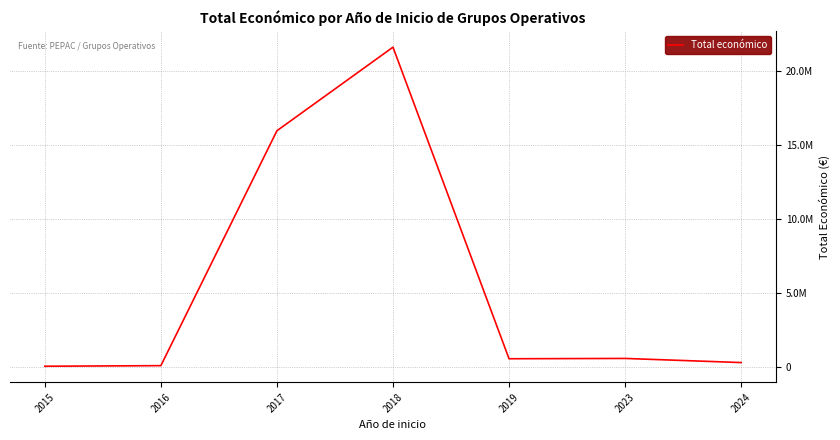

Rank the categories by value from lowest to highest.

2015, 2016, 2024, 2019, 2023, 2017, 2018